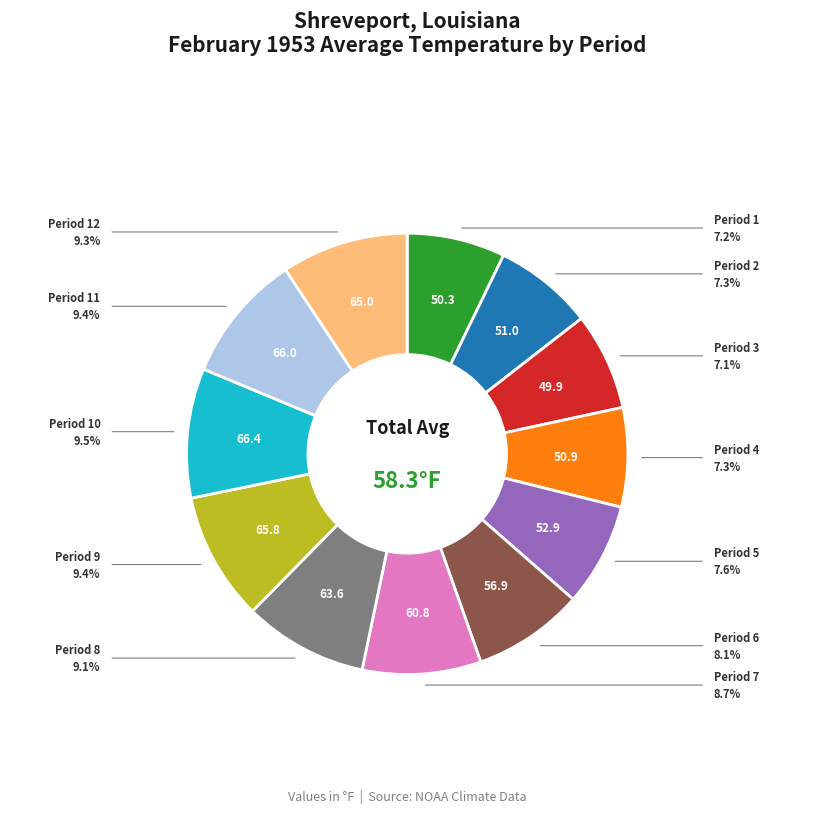

Does any single category account for the majority?

No